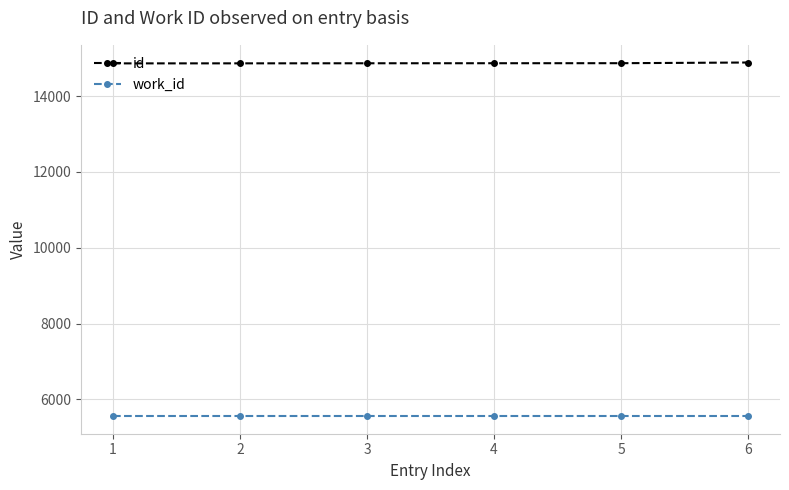

What is the minimum value for work_id?

5562